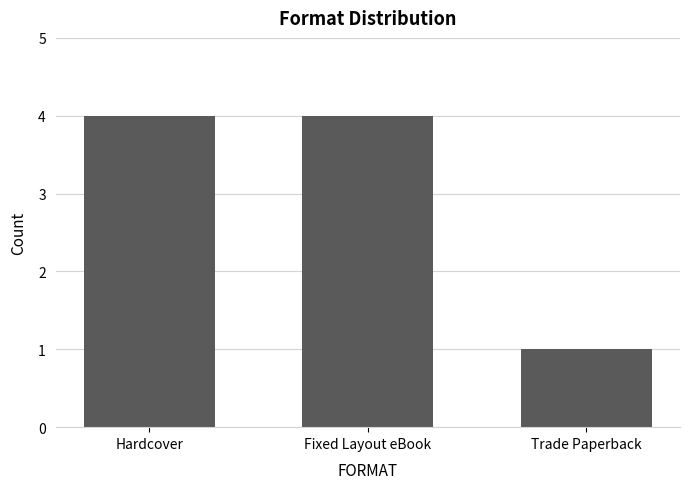

What is the maximum value shown in the chart?

4